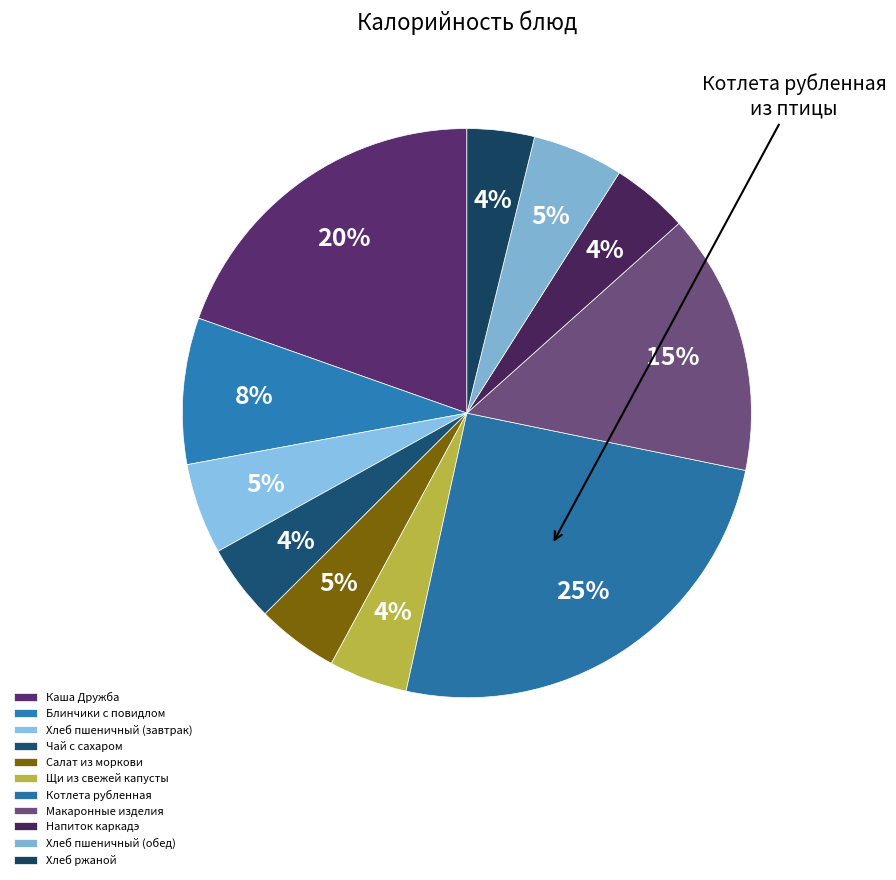

Does Хлеб пшеничный (завтрак) represent more than half of the total?

No